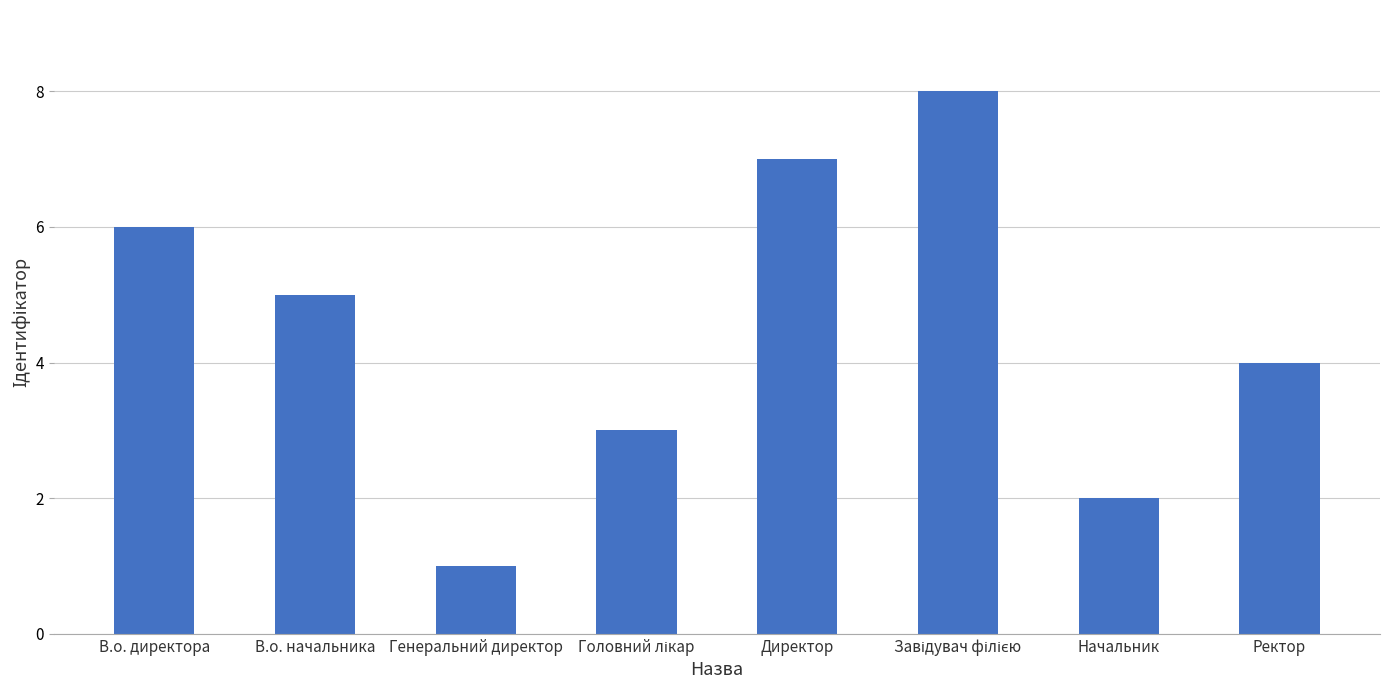

What is the maximum value shown in the chart?

8